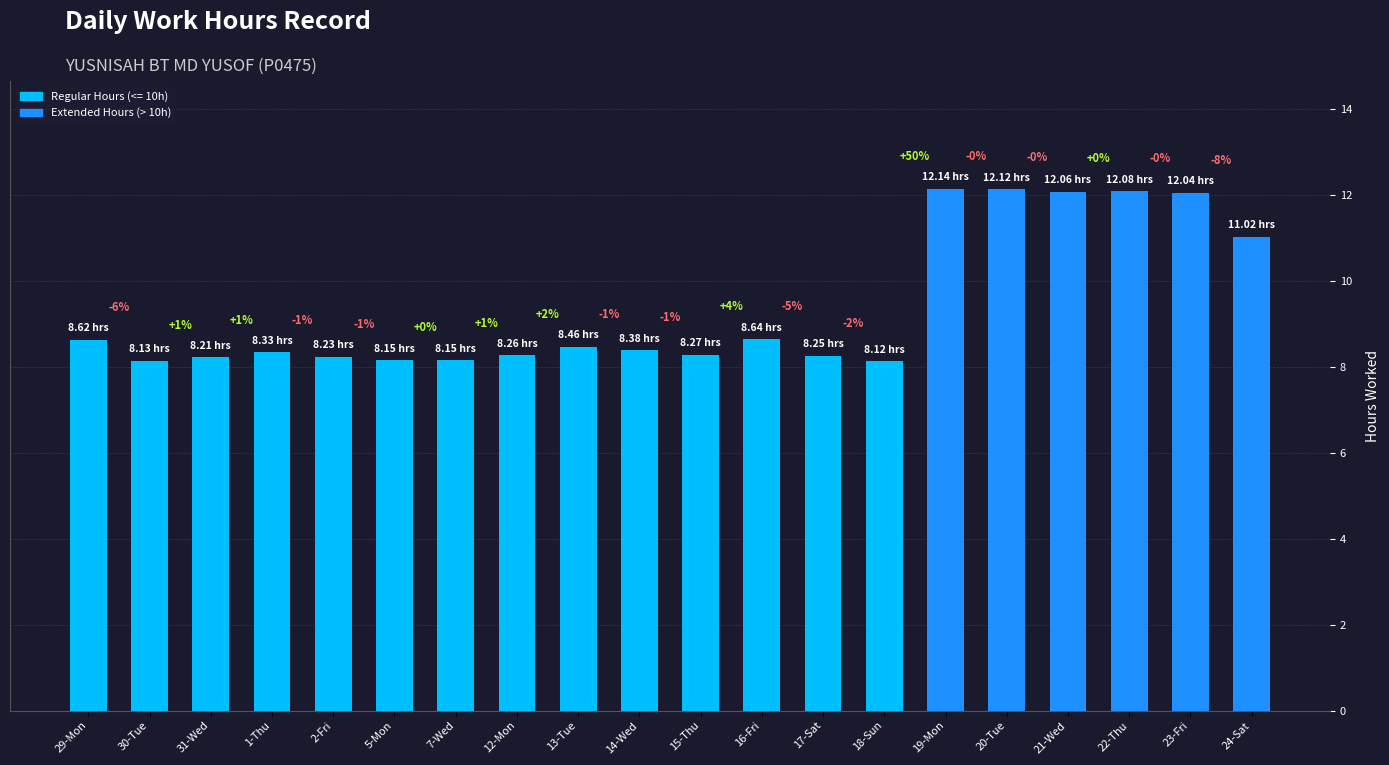

What is the sum of all values?

187.7